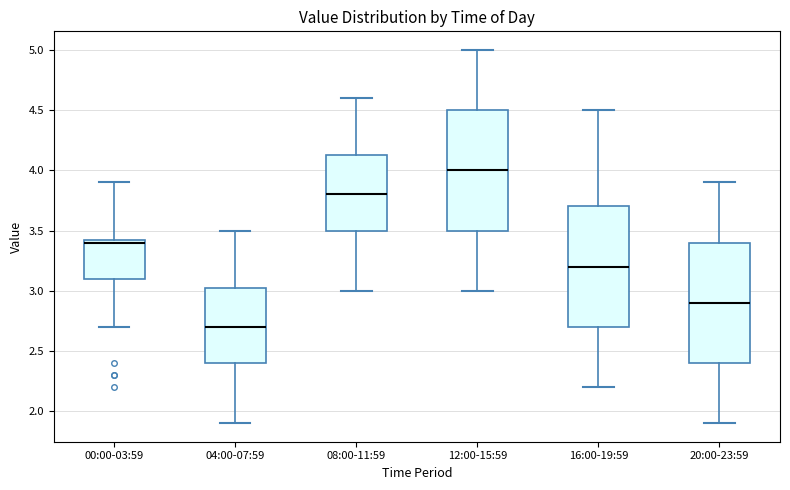

Which box has the highest median line?

12:00-15:59